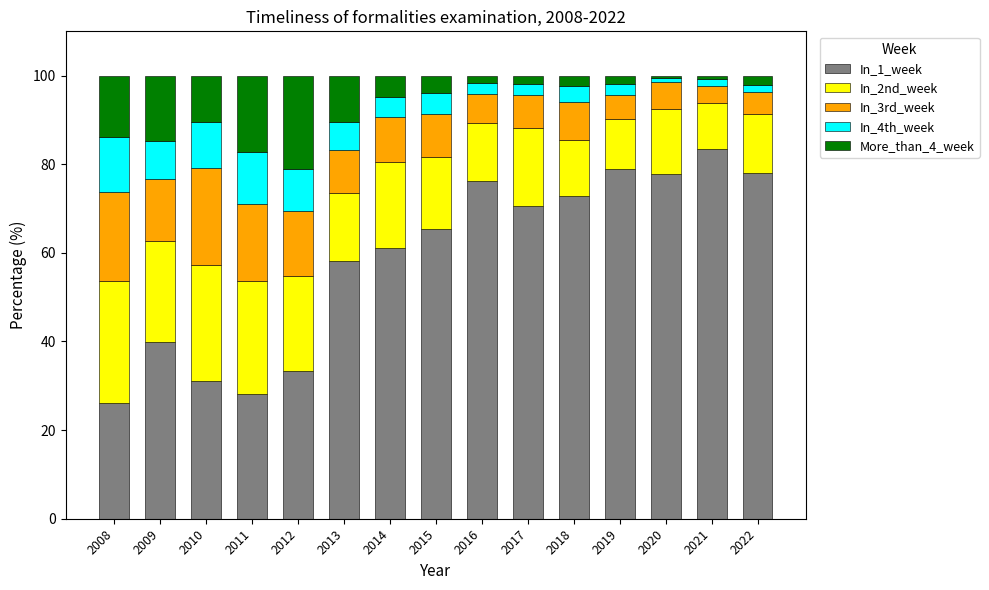

What is the sum of all In_1_week values?

880.8